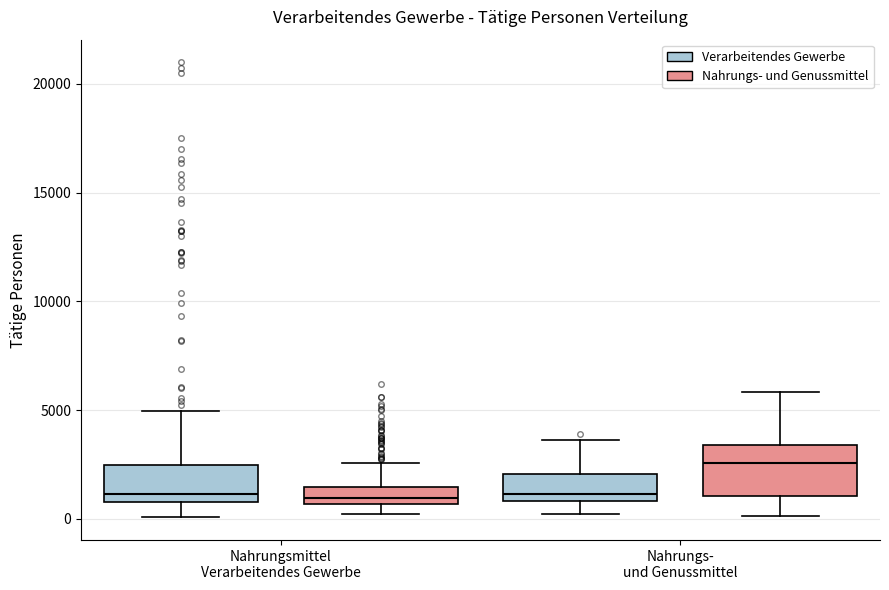

Reading left to right, transcribe this box plot: for each box, give where its median line is, the range the box spans, and where its two whiskers end, as read against the y-axis. The values are not printed on the chart, so give them approximately, as read against the axis.

Nahrungsmittel Verarbeitendes Gewerbe (Verarbeitendes Gewerbe): median 1000 (just above the box's lower edge), box 1000 to 2500, whiskers 0 to 5000
Nahrungsmittel Verarbeitendes Gewerbe (Nahrungs- und Genussmittel): median 1000, box 500 to 1500, whiskers 0 to 2500
Nahrungs- und Genussmittel (Verarbeitendes Gewerbe): median 1000 (just above the box's lower edge), box 1000 to 2000, whiskers 0 to 3500
Nahrungs- und Genussmittel (Nahrungs- und Genussmittel): median 2500, box 1000 to 3500, whiskers 0 to 6000